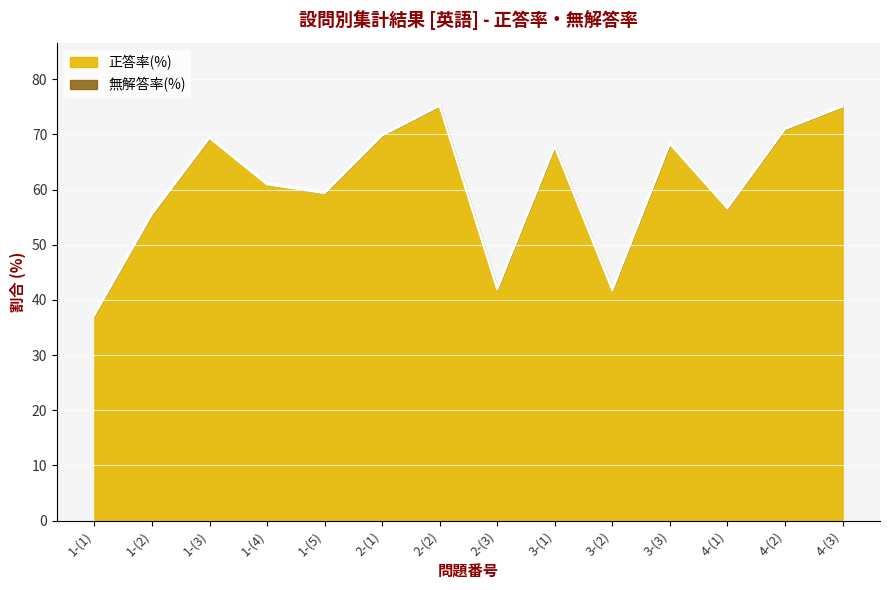

What is the difference between the maximum and minimum values in the 正答率(%) series?

38.0